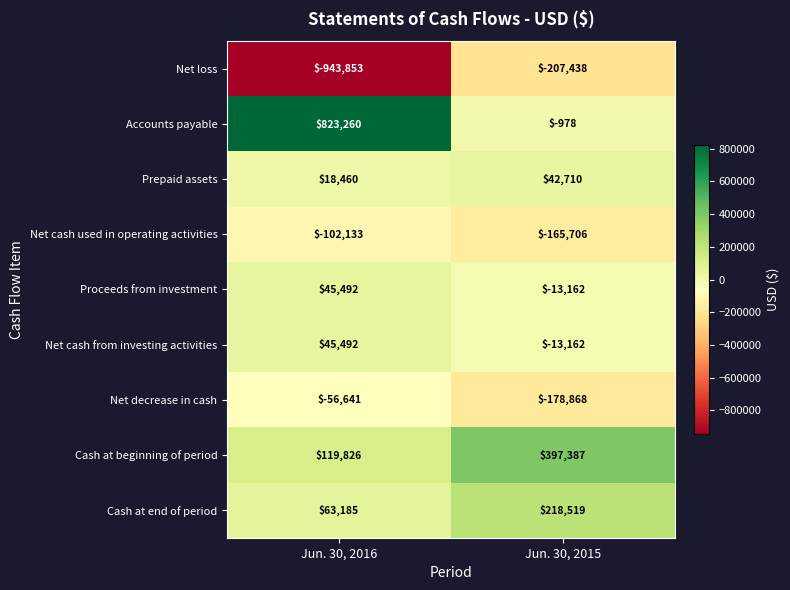

Which series has the largest total across all categories?

Accounts payable